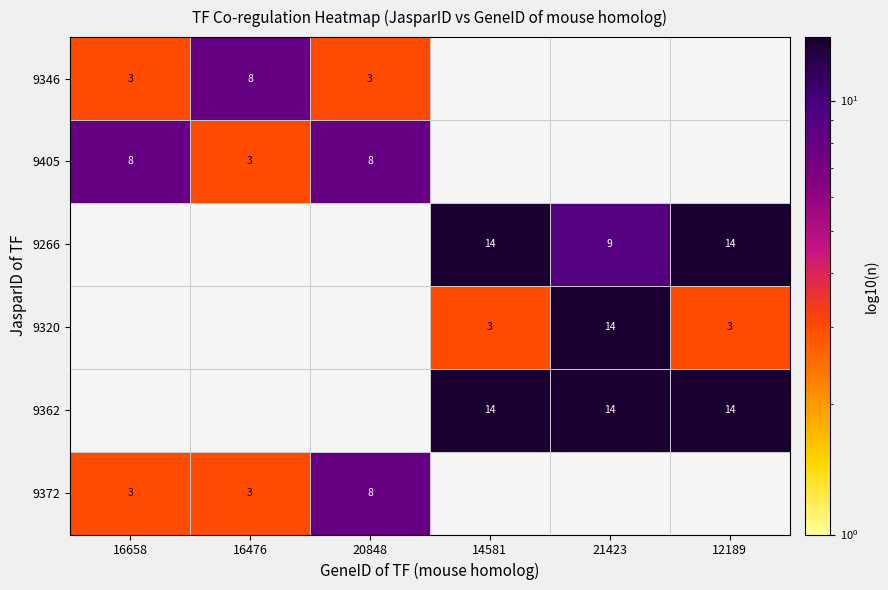

Between 21423 and 20848, which is larger?

20848